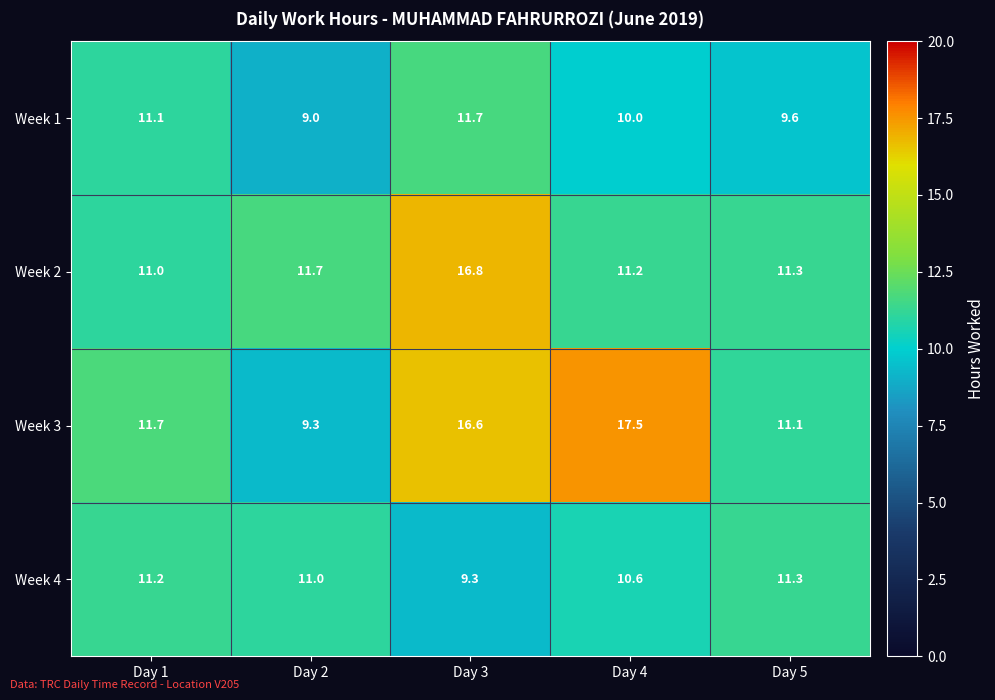

What is the maximum value for Week 2?

16.8